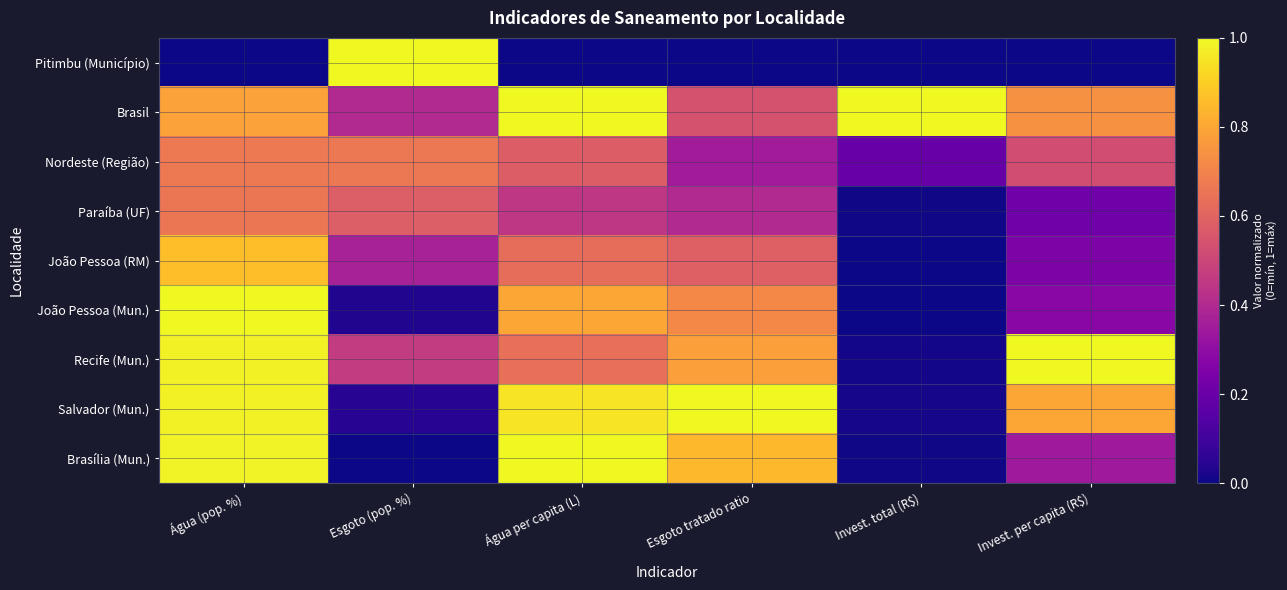

Which series has the largest total across all categories?

Brasil